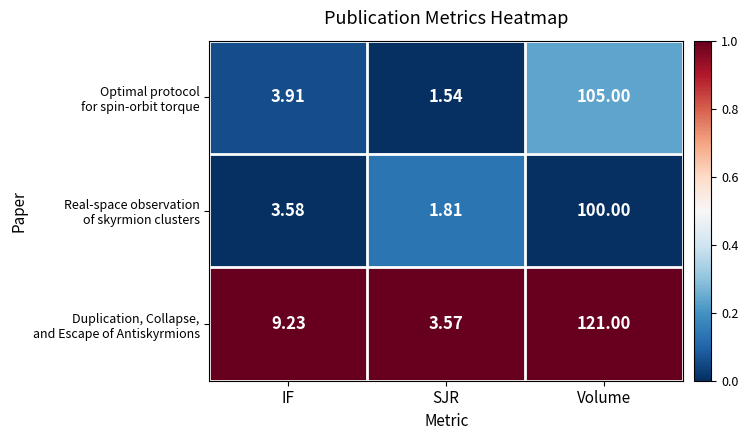

At which category is the sum across all series the highest?

Volume